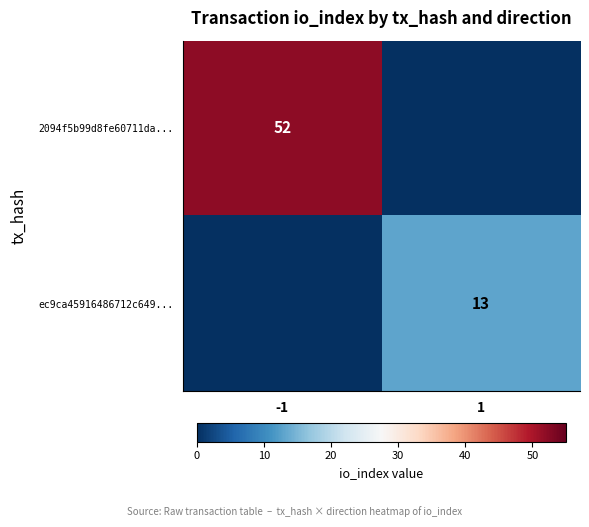

Is it true that ec9ca45916486712c649... equals 4 at 1?

False